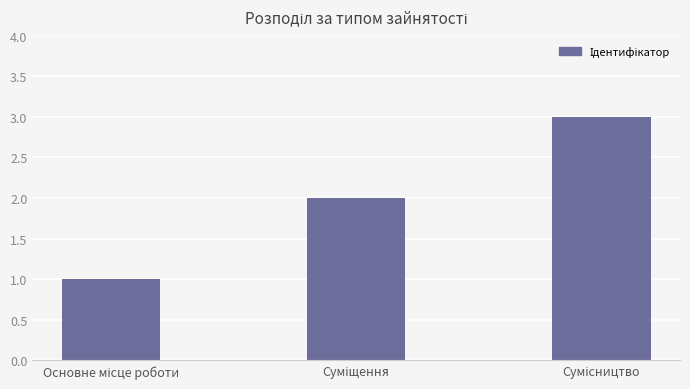

Does the chart contain any negative values?

No